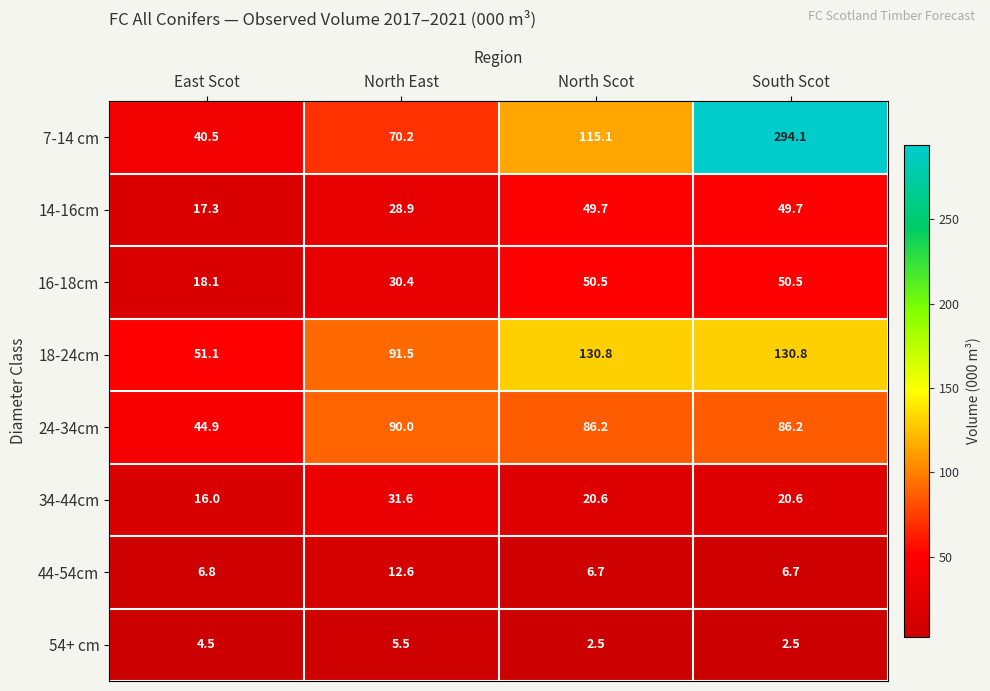

List the series in order of their peak value, lowest first.

54+ cm, 44-54cm, 34-44cm, 14-16cm, 16-18cm, 24-34cm, 18-24cm, 7-14 cm